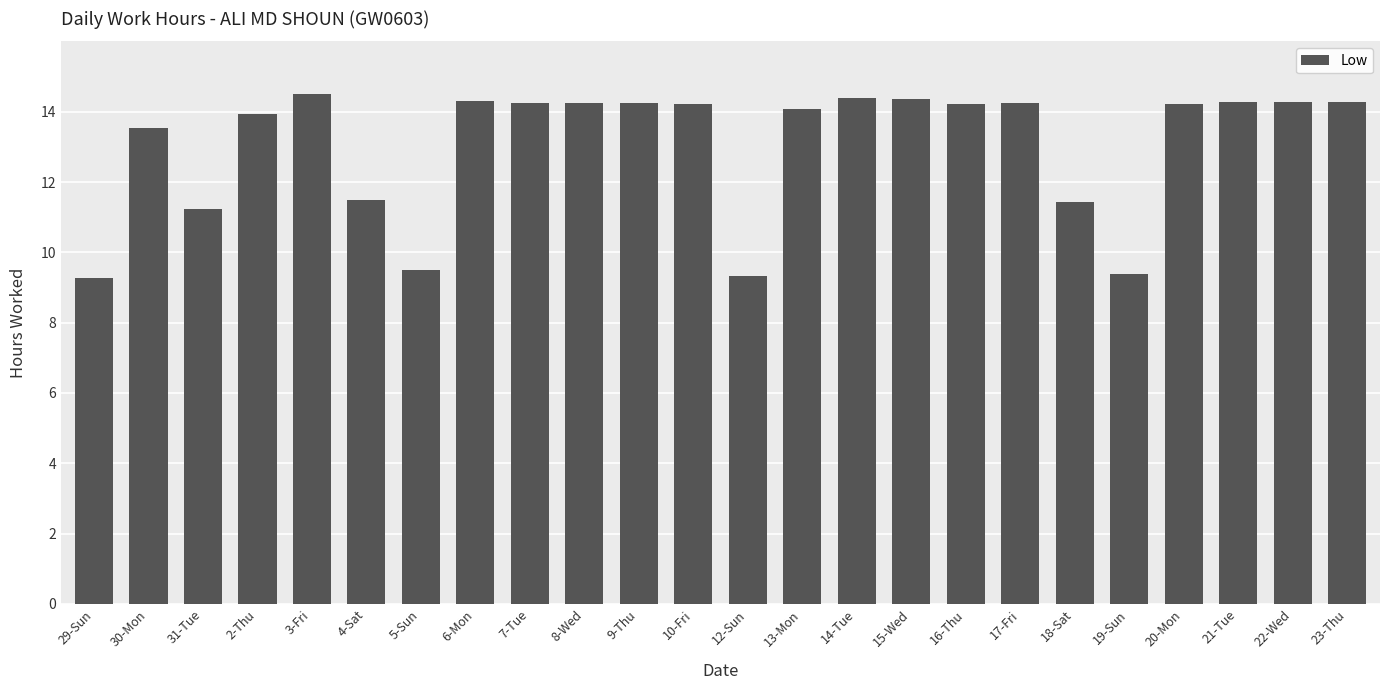

What is the greatest value displayed?

14.5